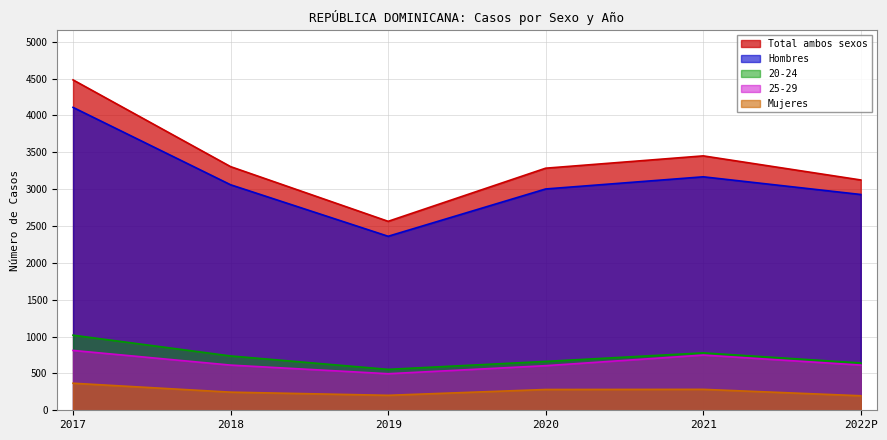

Reading right to left, what are all the values shown in this chart?

Total ambos sexos: 2022P=3125	2021=3452	2020=3285	2019=2564	2018=3306	2017=4483
Hombres: 2022P=2928	2021=3168	2020=3003	2019=2361	2018=3060	2017=4110
Mujeres: 2022P=197	2021=284	2020=282	2019=203	2018=246	2017=367
20-24: 2022P=642	2021=779	2020=663	2019=555	2018=737	2017=1019
25-29: 2022P=613	2021=749	2020=605	2019=496	2018=613	2017=812